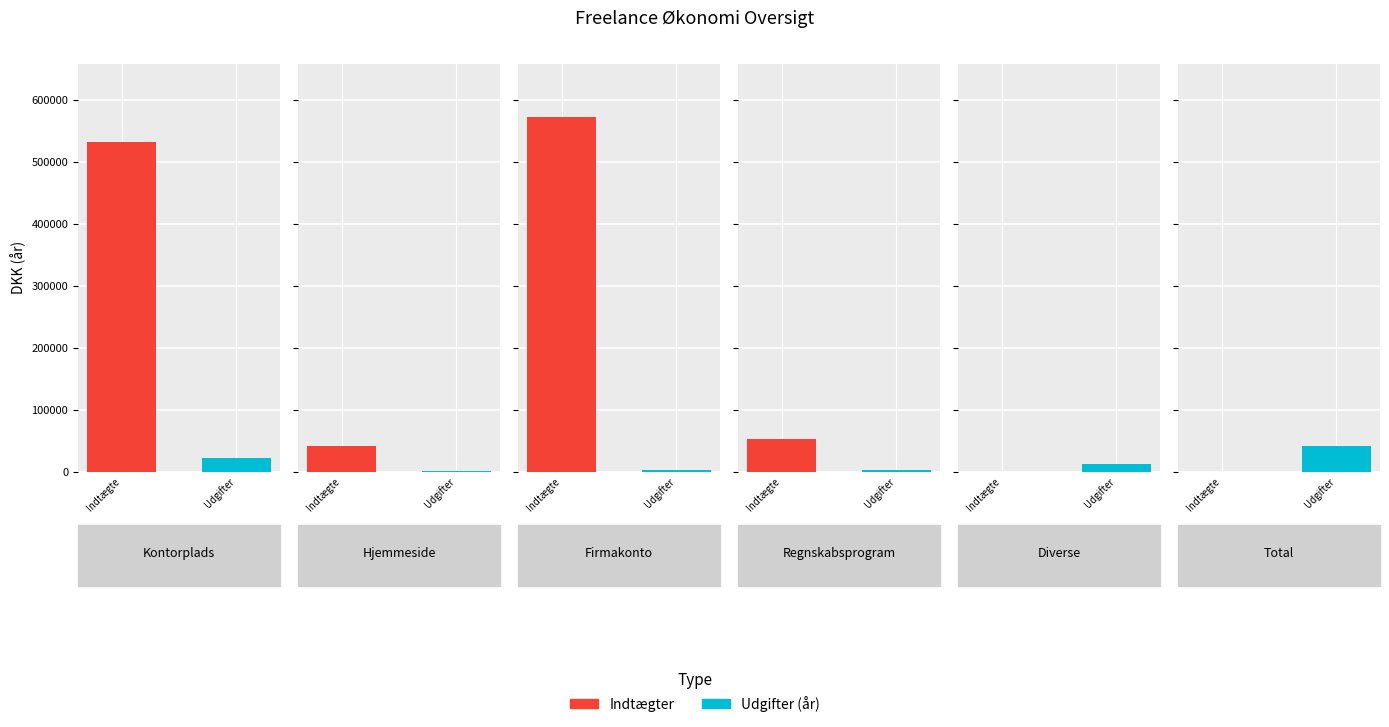

Which series has the largest total across all categories?

Indtægter